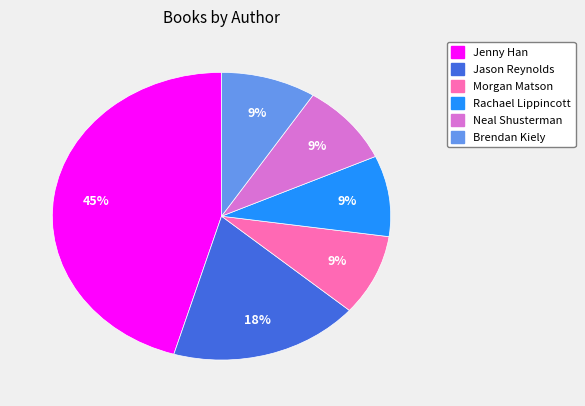

To the nearest percent, what percentage of the pie is Jason Reynolds?

18%